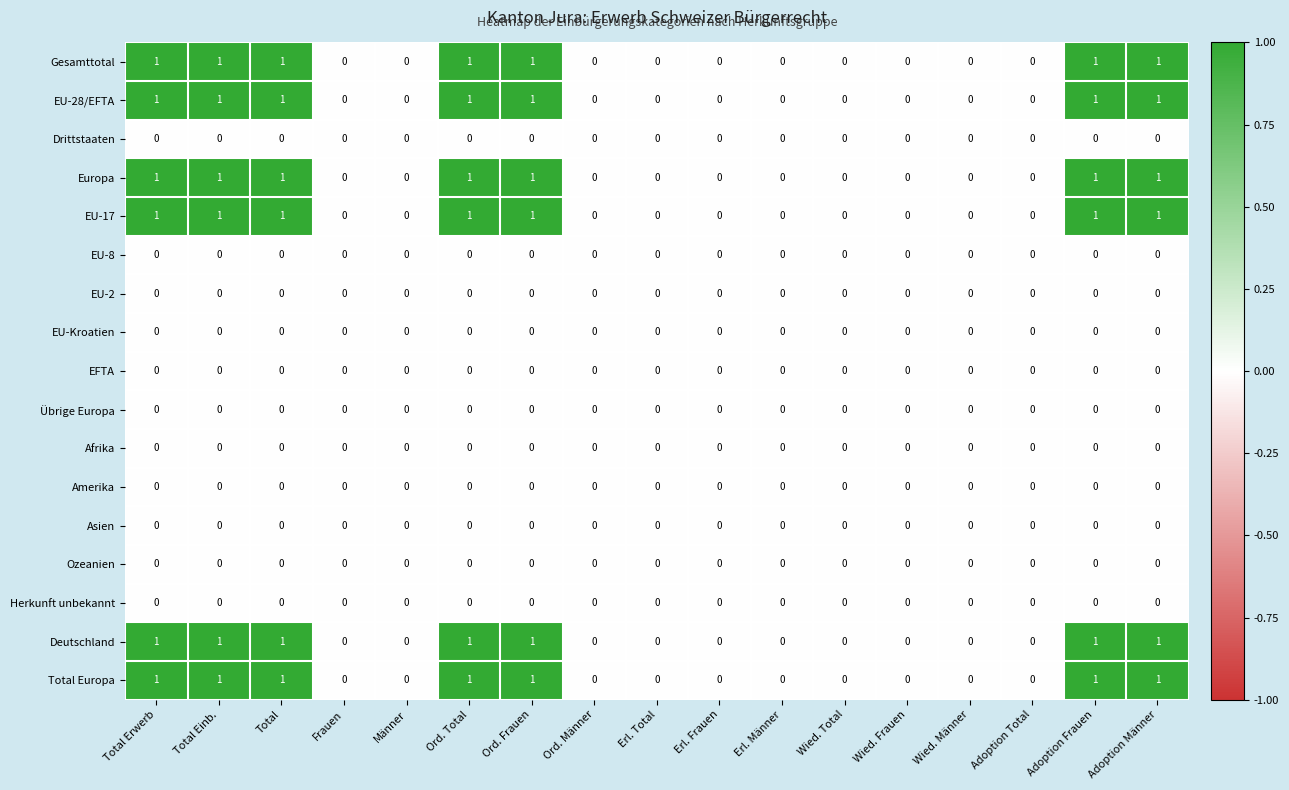

What is the total value across all series at Ord. Frauen?

6